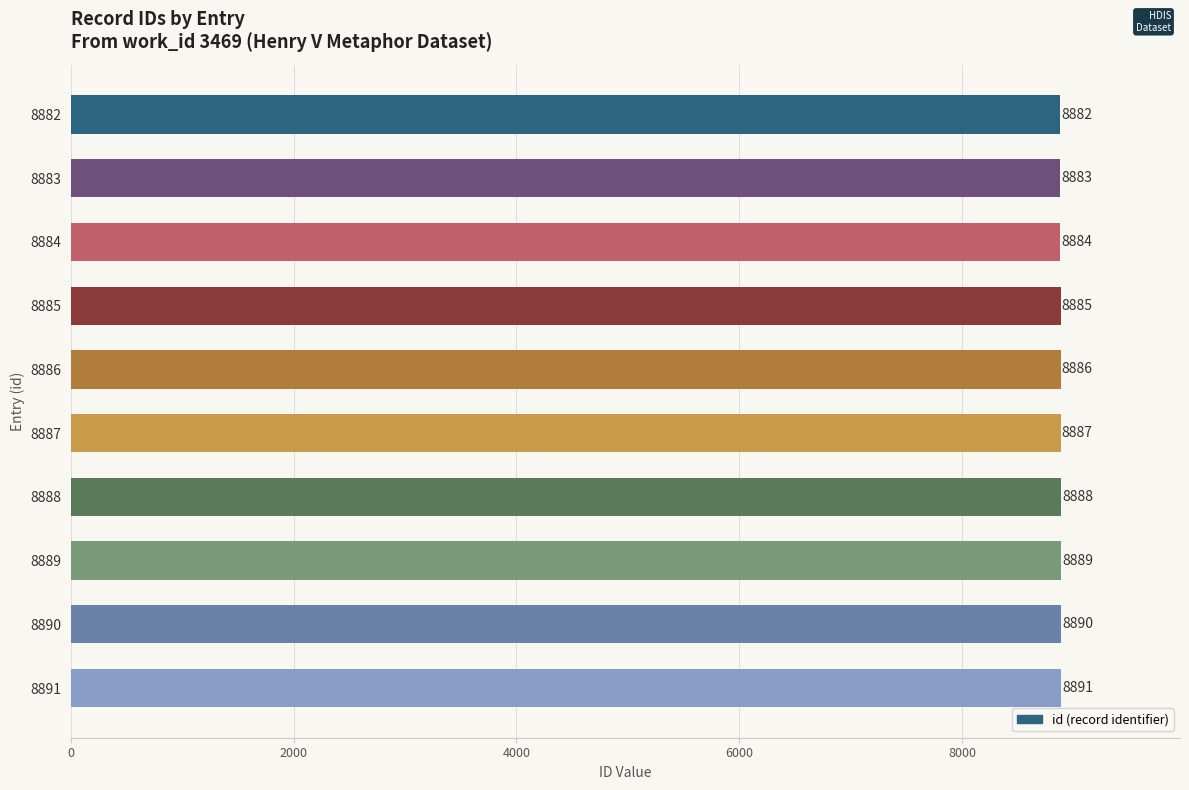

What is the sum of all values?

88865